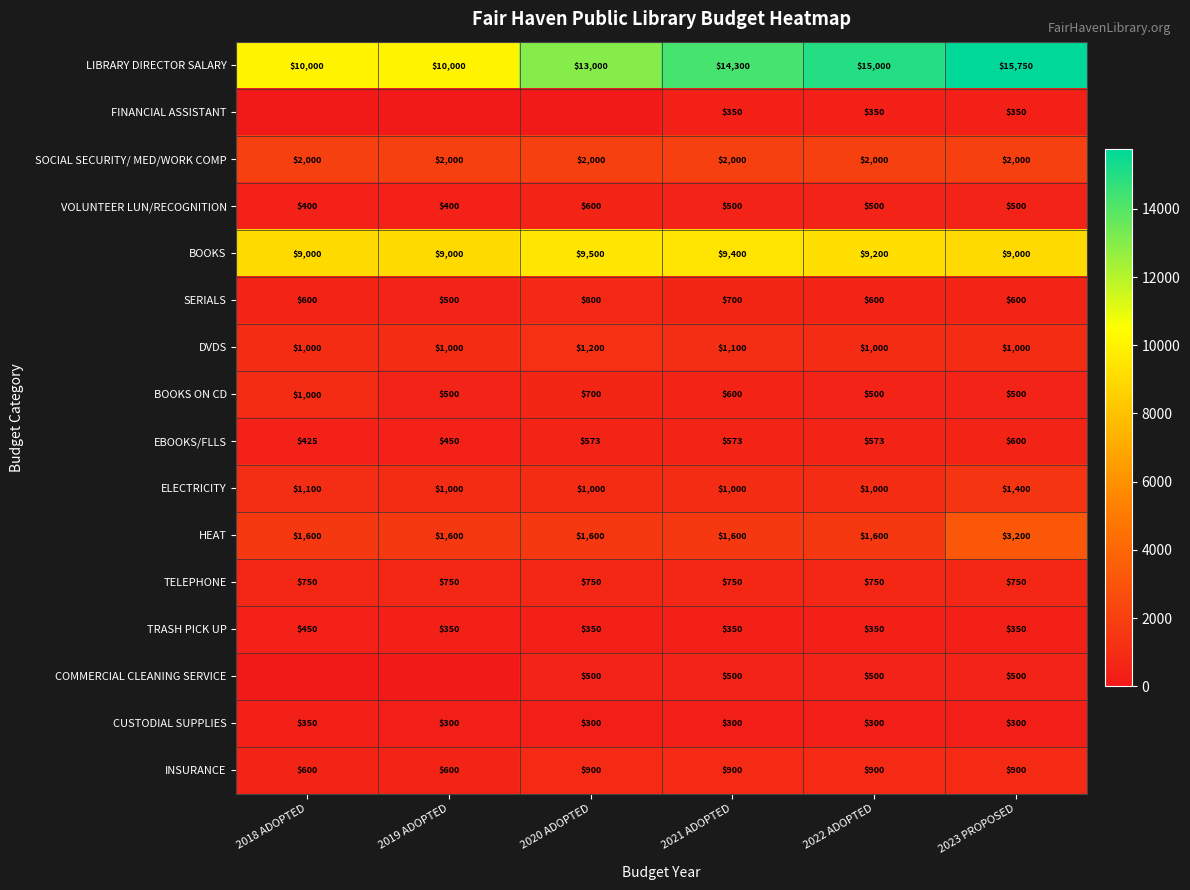

The VOLUNTEER LUN/RECOGNITION series shows 500 at 2023 PROPOSED. True or false?

True